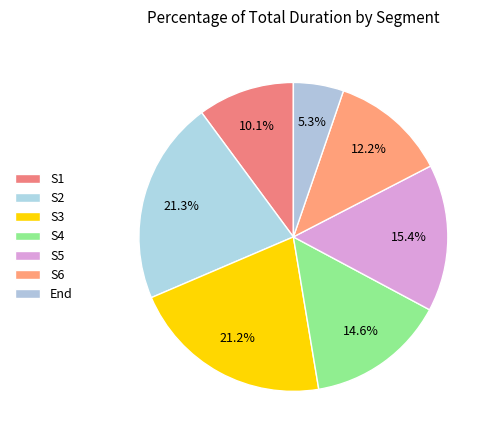

How many slices are in this pie chart?

7